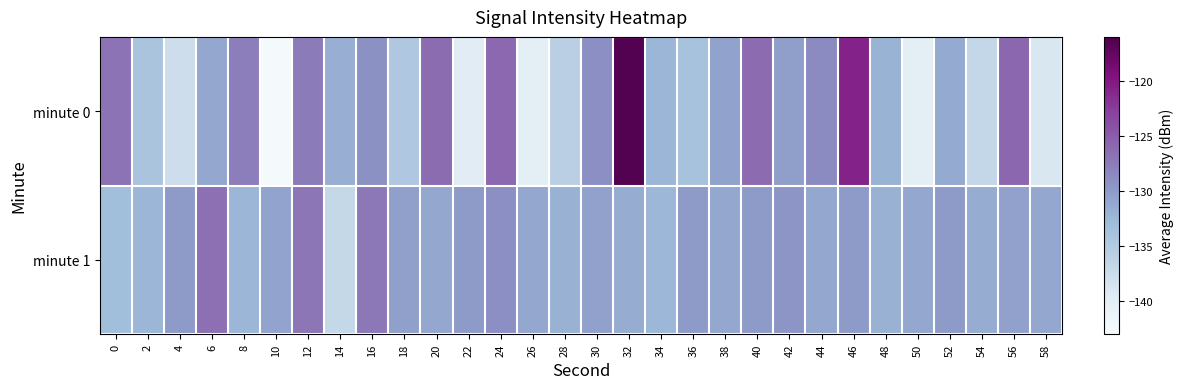

At how many categories does at least one series exceed -133?

30